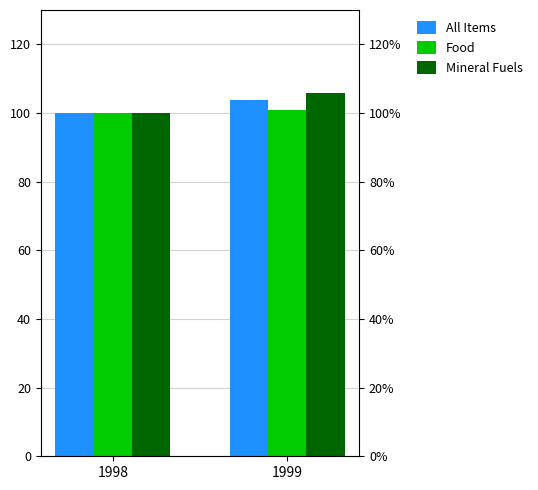

True or false: Mineral Fuels has a value of 153.5 at 1999.

False